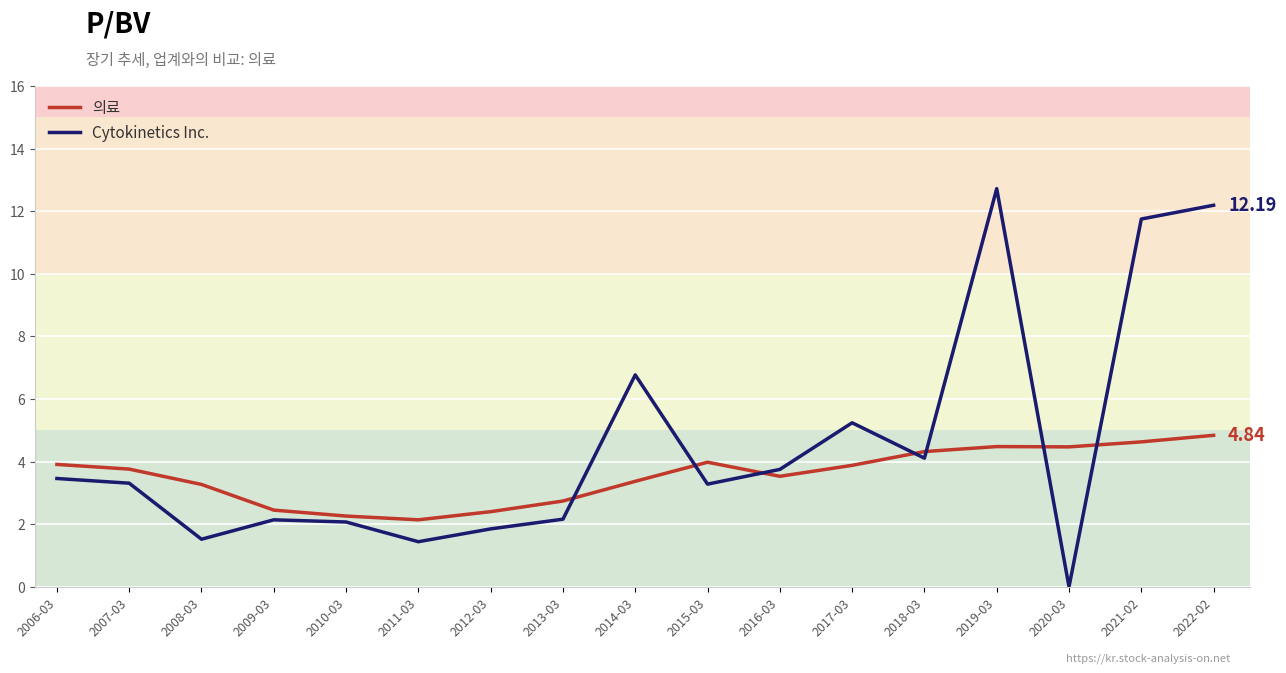

Is this an area chart (filled region under the line)?

No